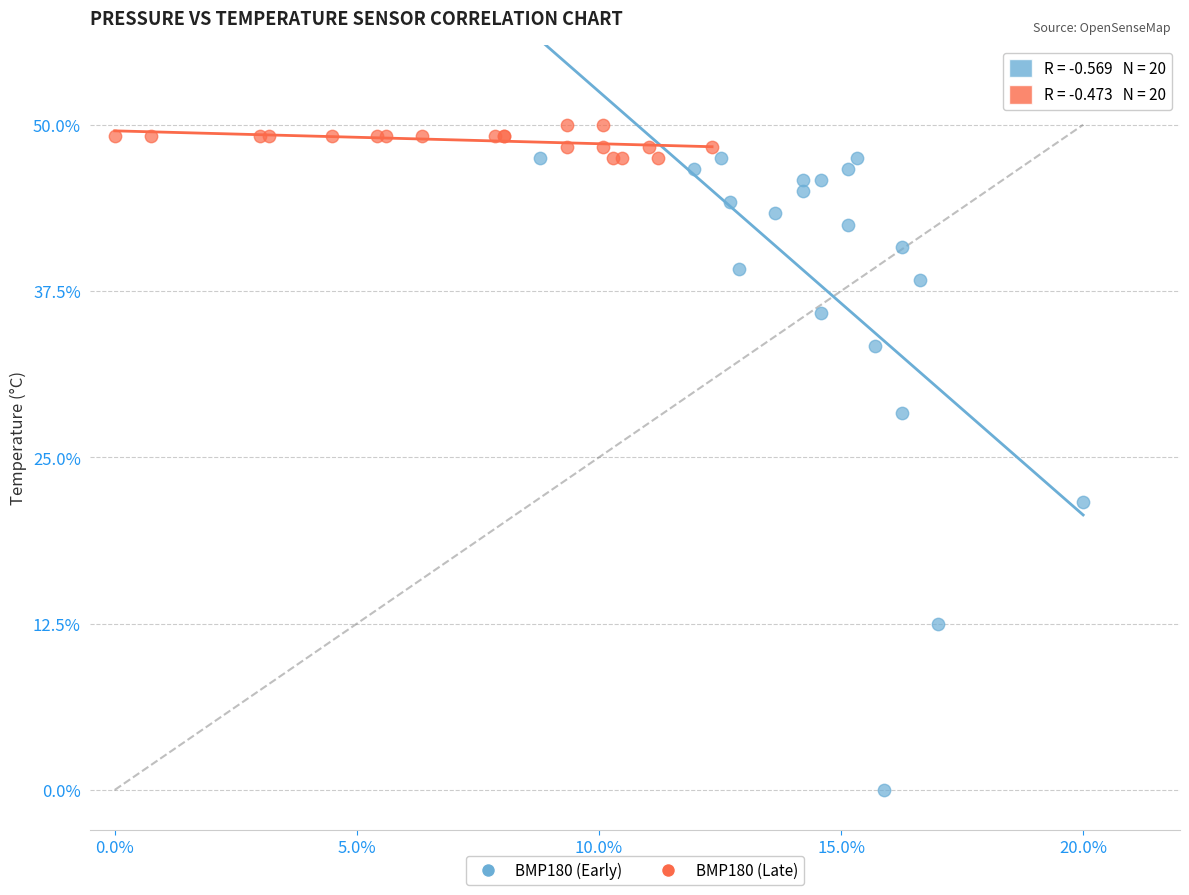

Which series has the widest spread of Y values?

BMP180 (Early)